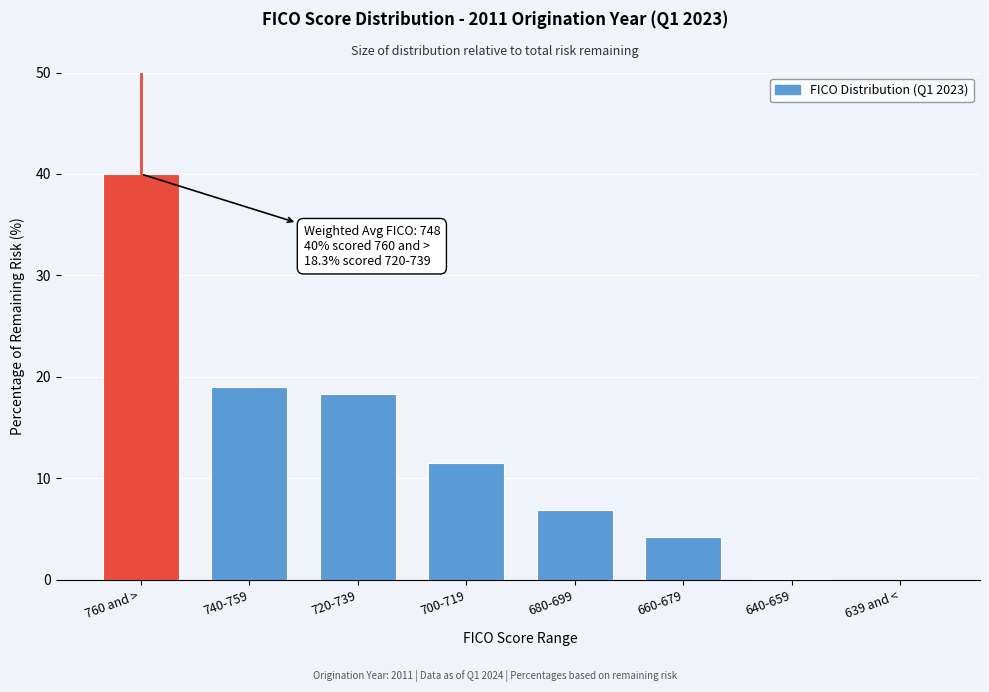

Between 740-759 and 760 and >, which is larger?

760 and >